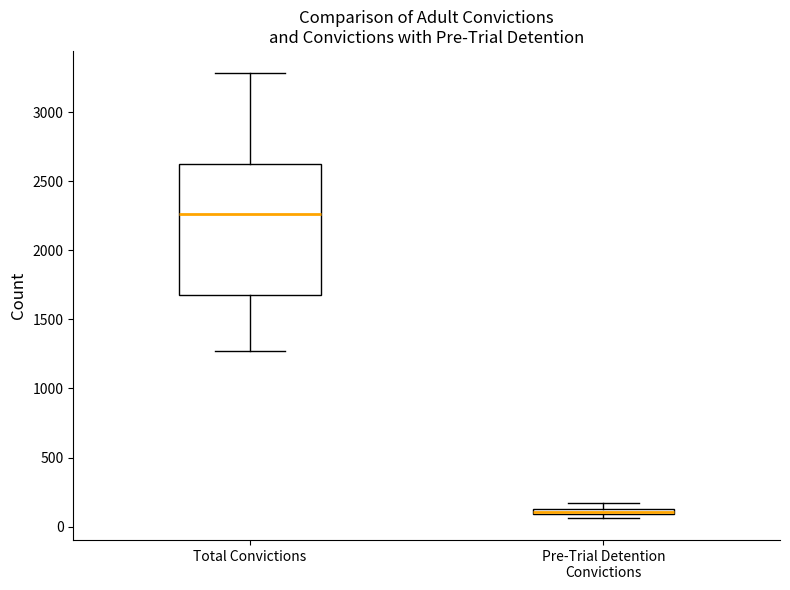

Where is the lower edge of the box for Total Convictions on the y-axis? The values are not printed on the chart, so give them approximately, as read against the axis.

1700